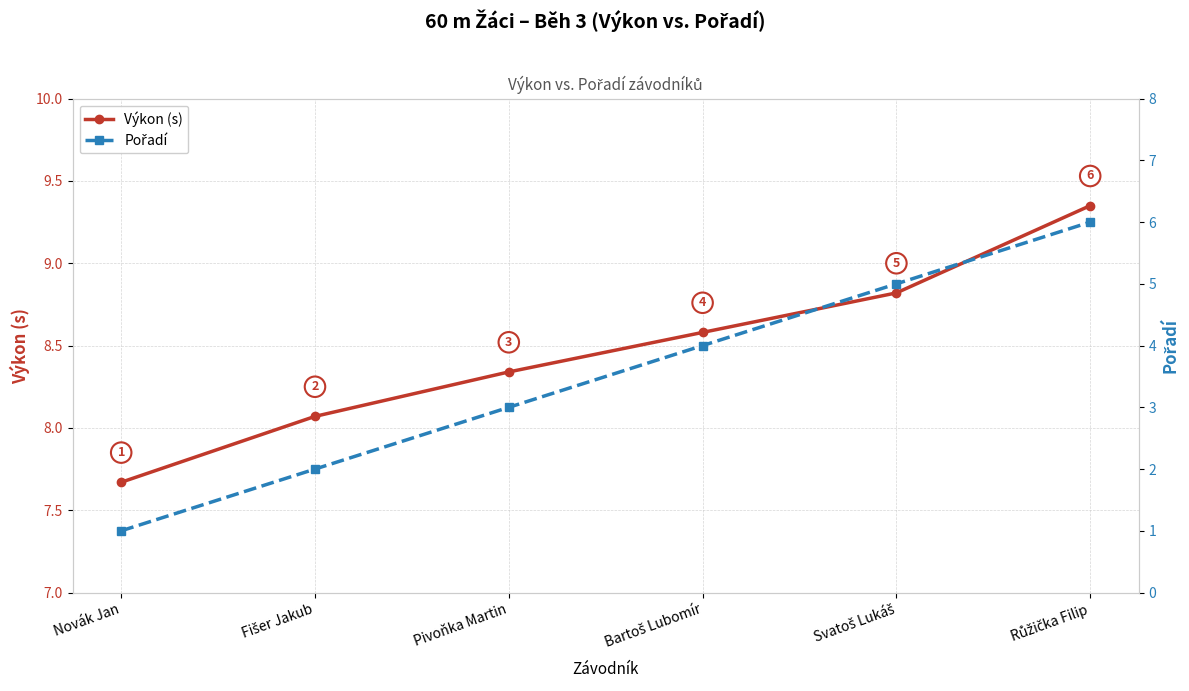

What is the highest value of the Pořadí series?

6.0